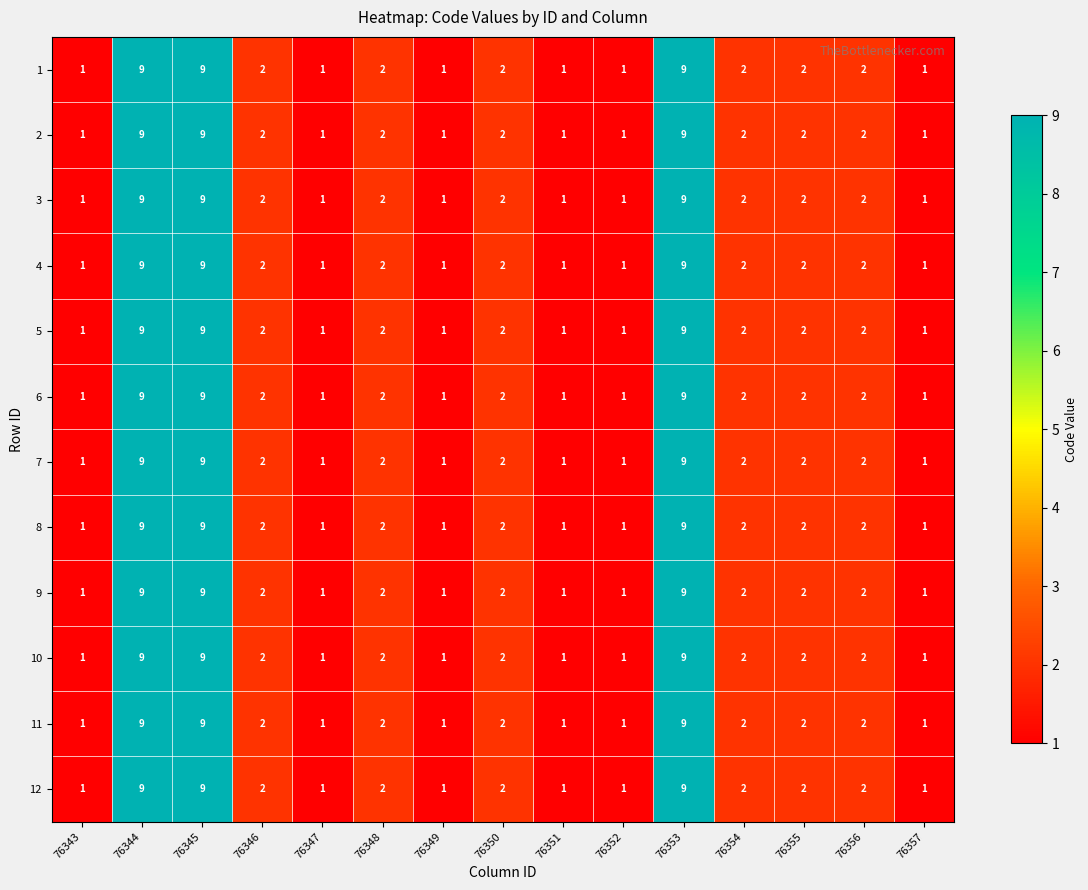

At how many categories does at least one series exceed 4?

3